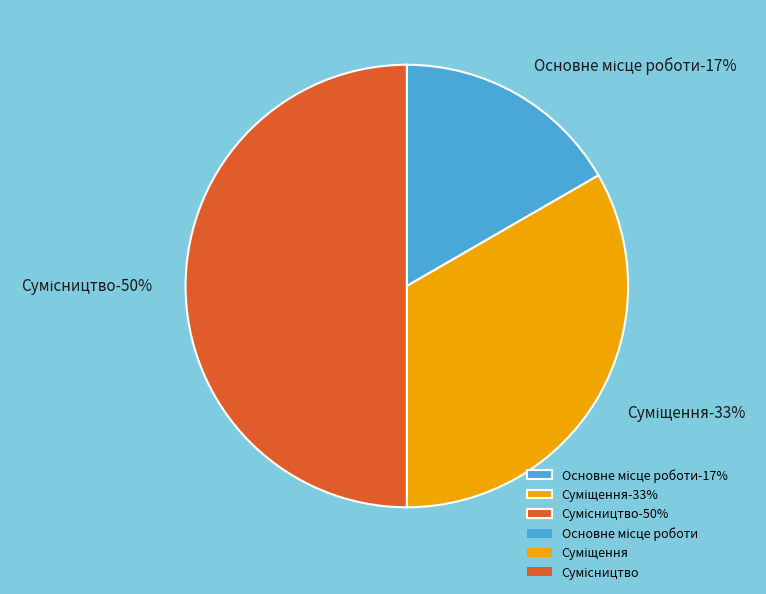

True or false: Основне місце роботи accounts for 17% of the total.

True